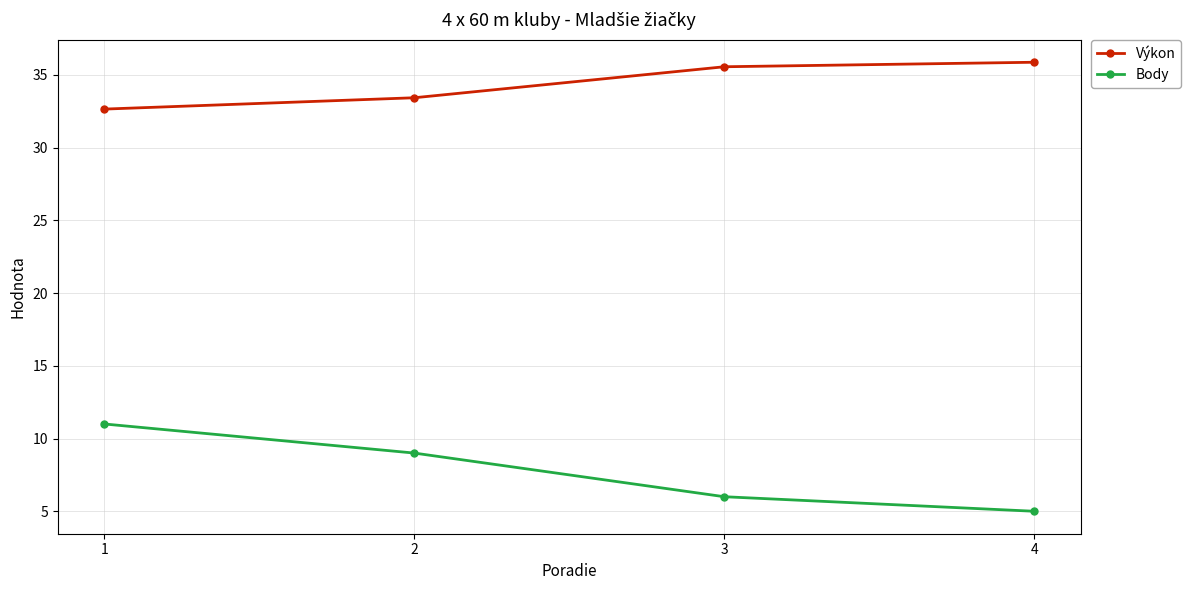

How many values in the Výkon series are below 35?

2